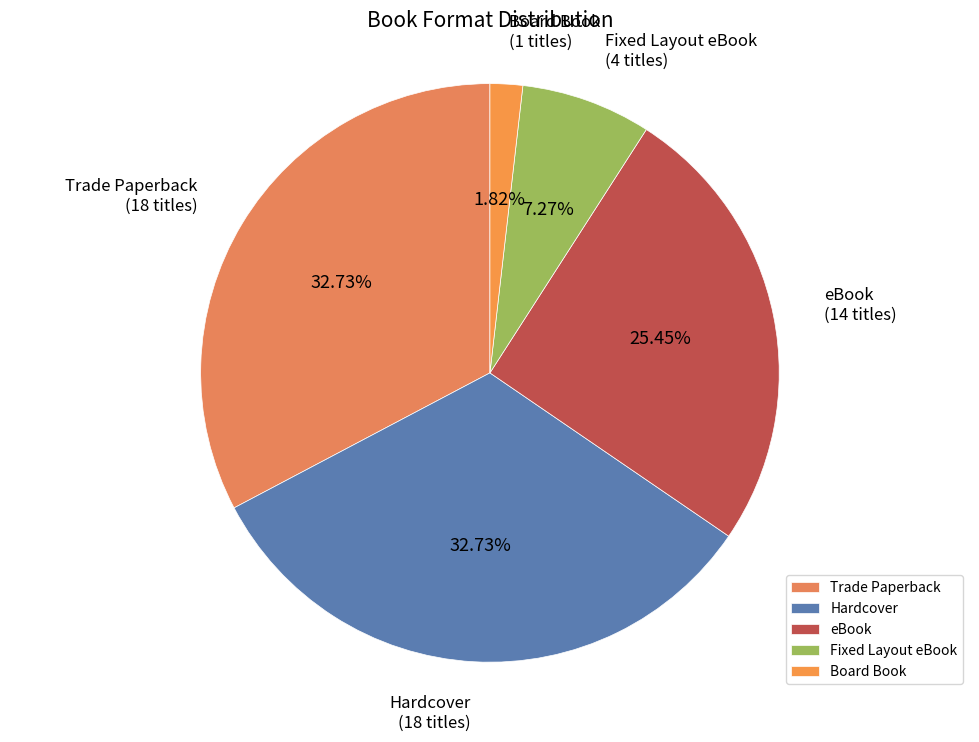

What is the smallest slice in the pie chart?

Board Book